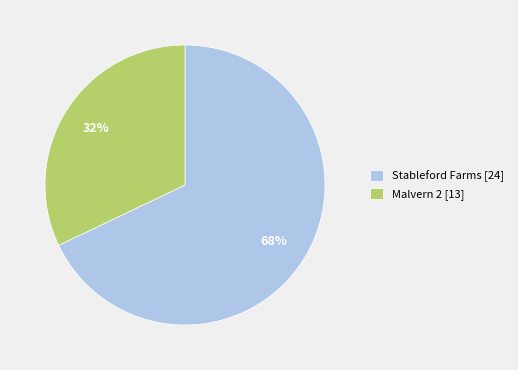

To the nearest percent, what portion does Malvern 2 [13] represent?

32%